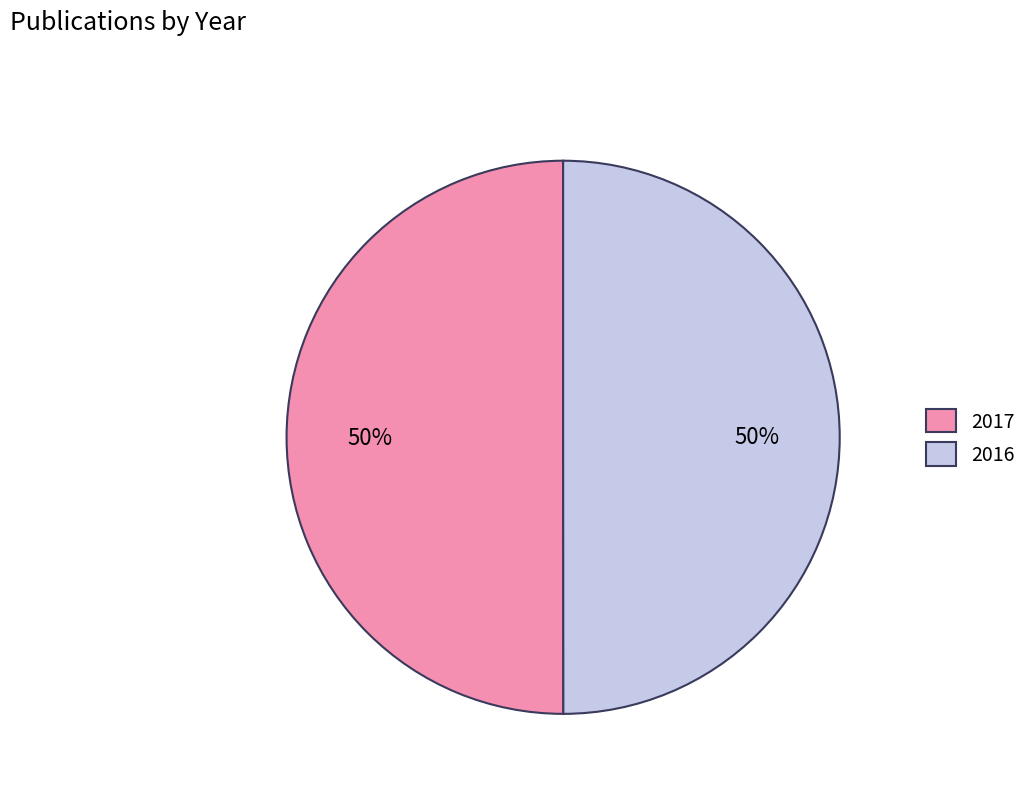

The 2017 slice represents 50% of the pie. True or false?

True